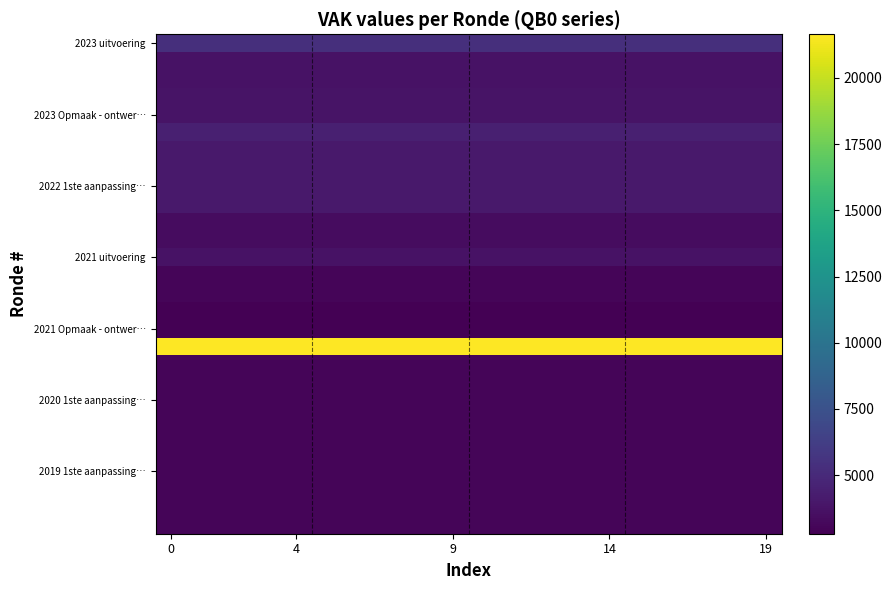

At how many categories does at least one series exceed 4609?

20